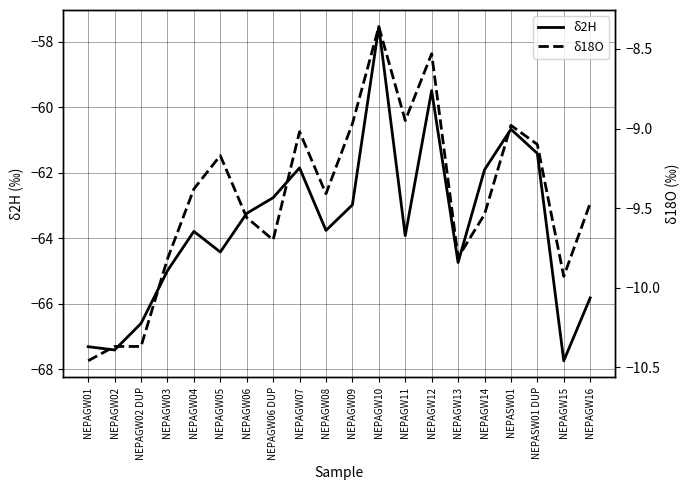

What is the total value across all series at NEPASW01 DUP?

-70.5